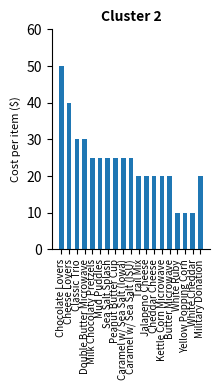

Reading left to right, extract all data points from this chart.

50	40	30	30	25	25	25	25	25	25	20	20	20	20	20	10	10	10	20